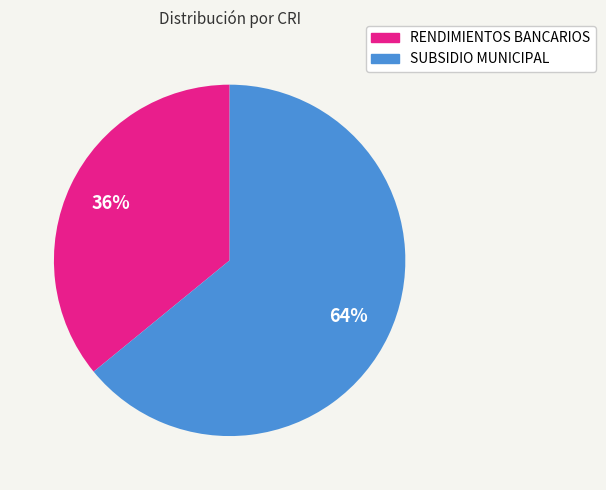

Is the sum of RENDIMIENTOS BANCARIOS and SUBSIDIO MUNICIPAL greater than half?

Yes